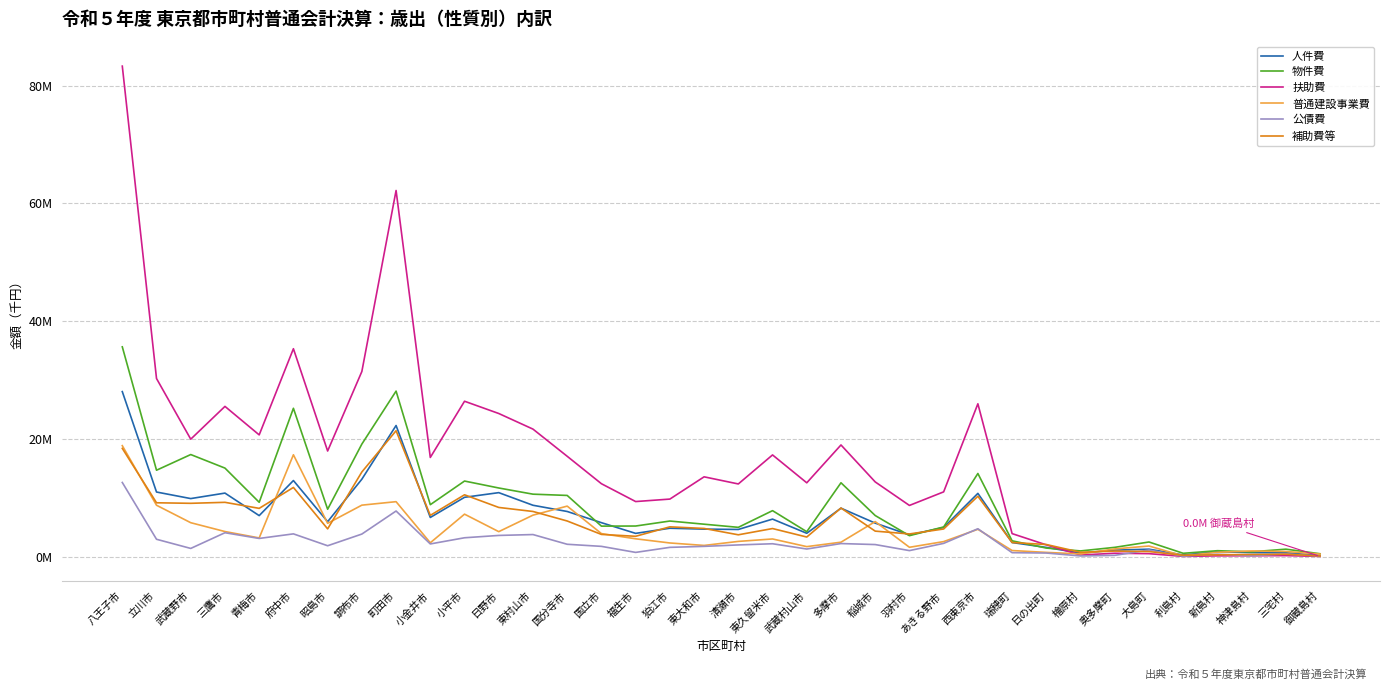

Count the number of data series in this chart.

6